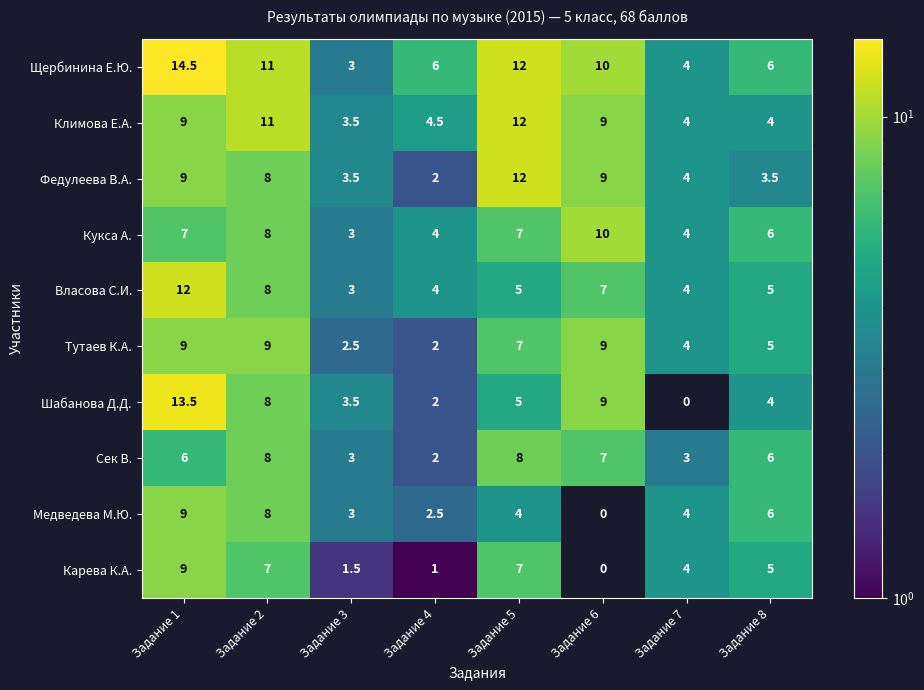

Which series has the largest total across all categories?

Щербинина Е.Ю.